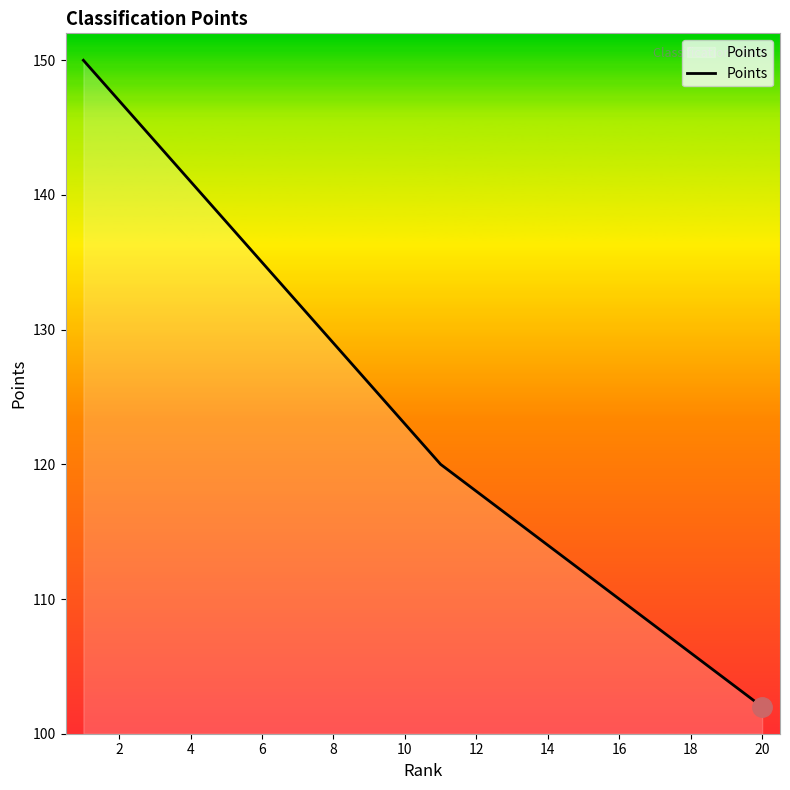

True or false: there are more than 1 points higher than both neighbors.

False